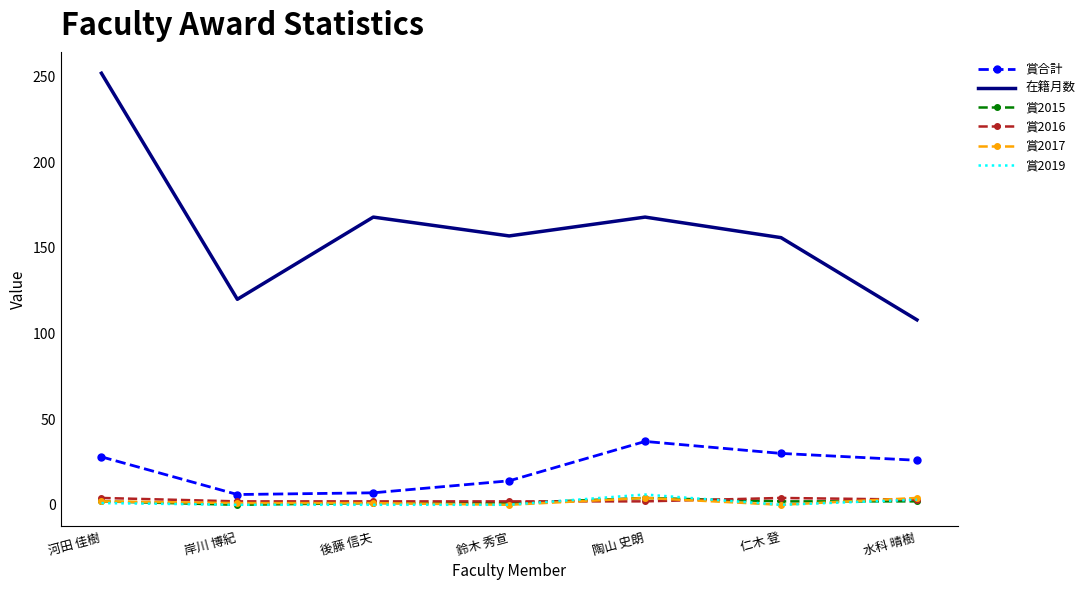

What is the difference between the second highest and minimum values in the 賞2016 series?

2